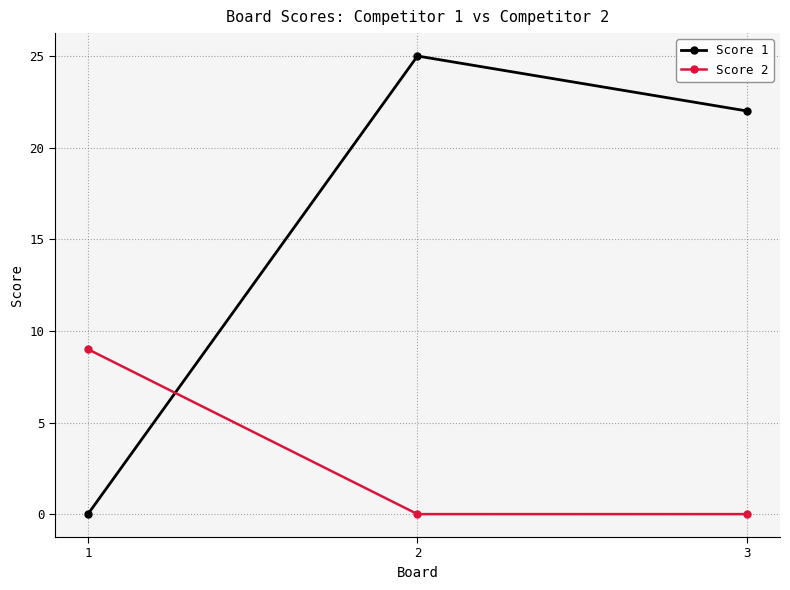

What is the value of the Score 2 point at the 1st from the left?

9